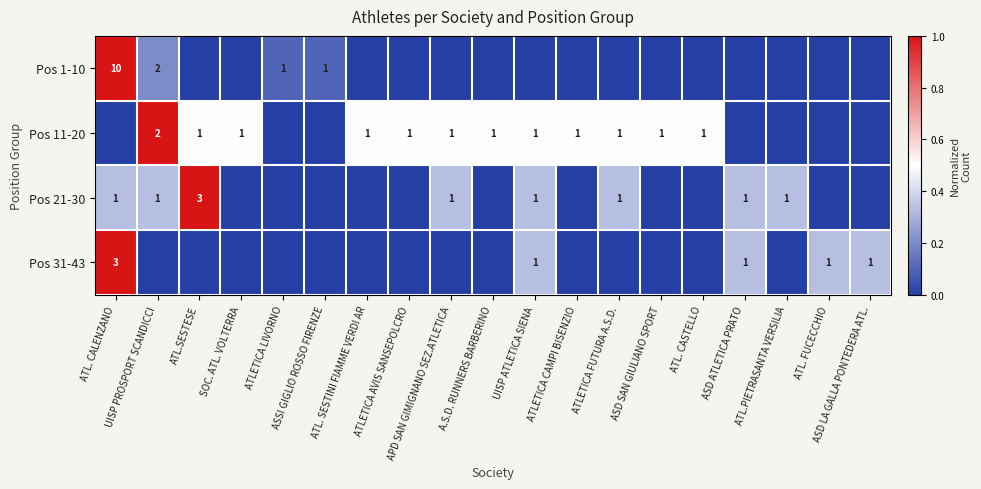

Between ASD LA GALLA PONTEDERA ATL. and ATLETICA AVIS SANSEPOLCRO, which is larger?

ASD LA GALLA PONTEDERA ATL.